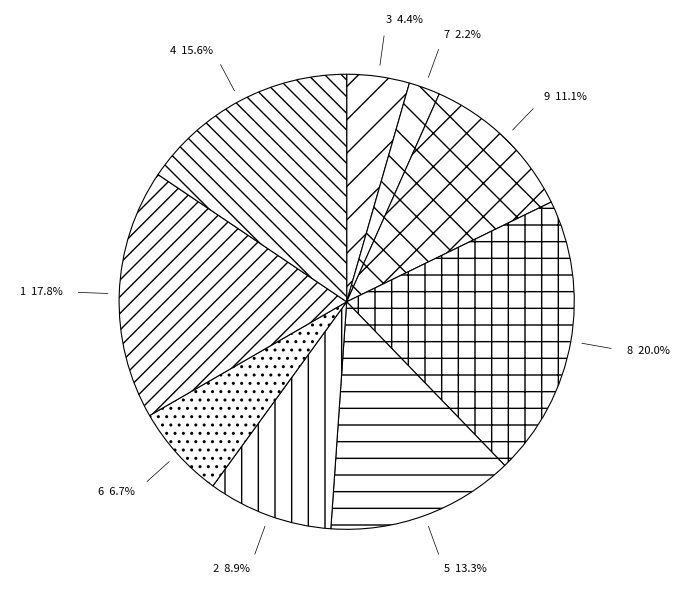

What is the ratio of the value at 9 to the value at 7?

5.0